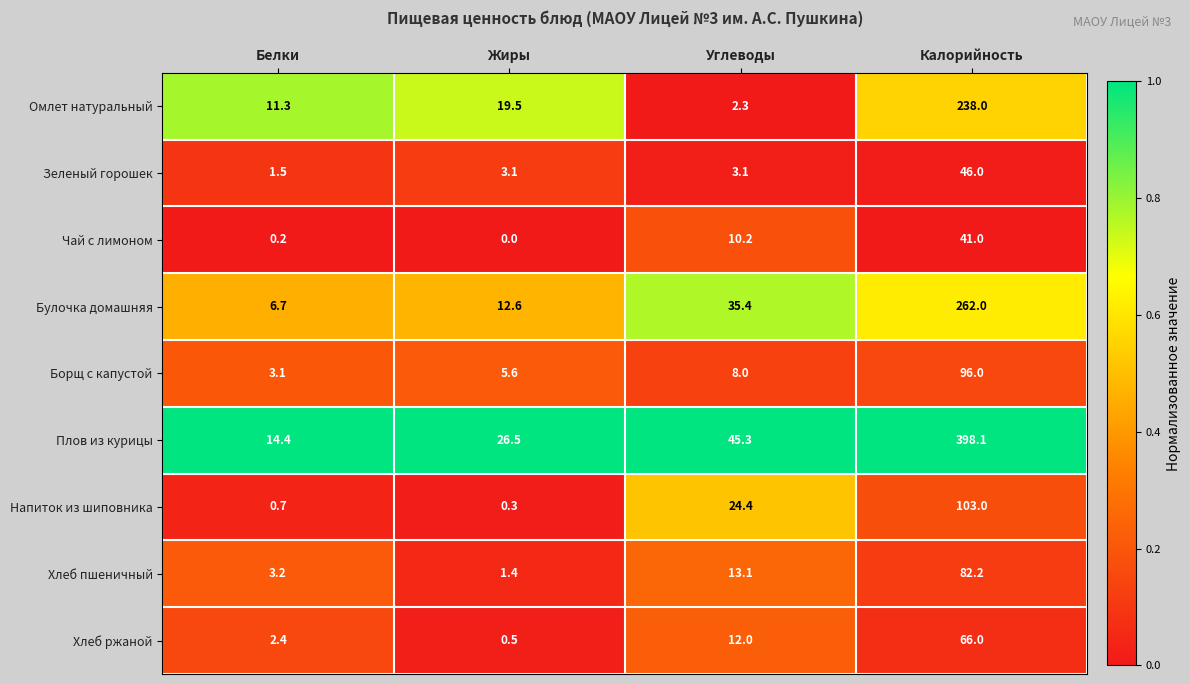

What is the difference between the Борщ с капустой values at Белки and Углеводы?

4.9